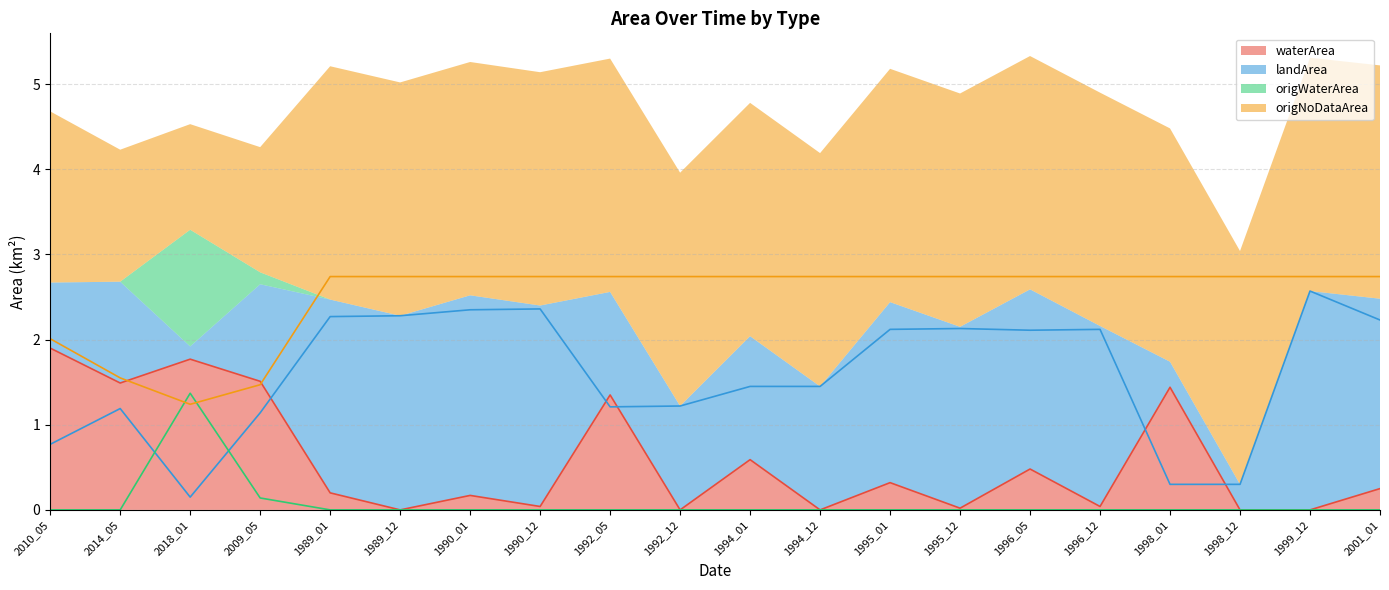

Which series has the widest spread of values?

landArea